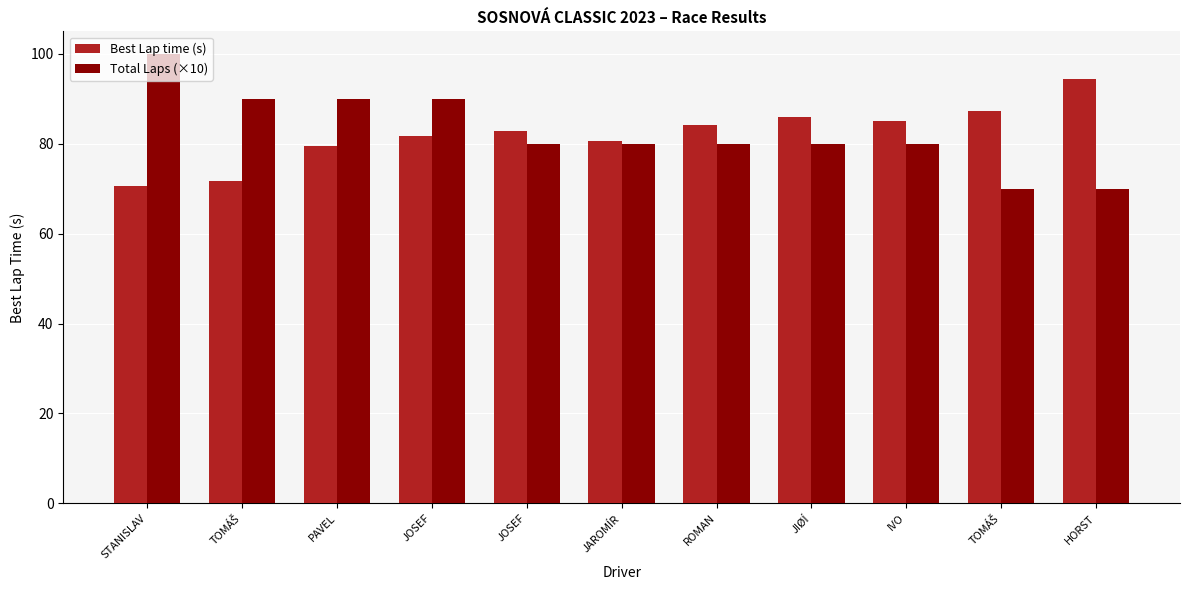

What is the average value of the Total Laps (×10) series?

82.7